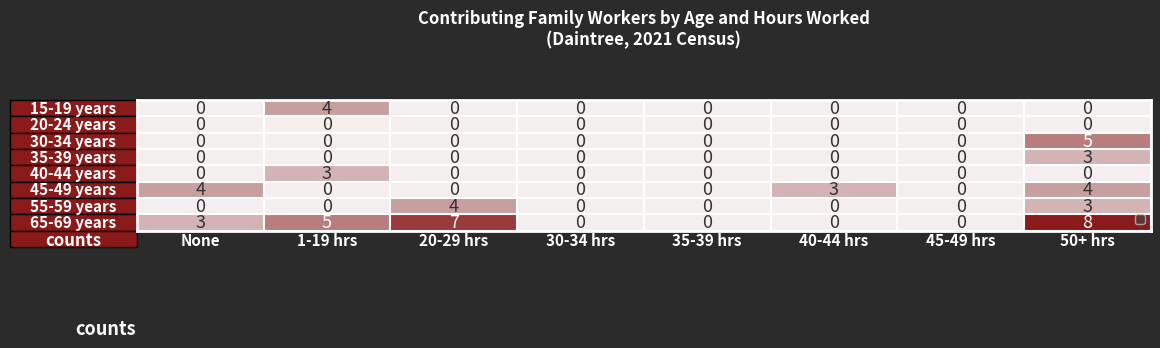

What is the greatest value displayed?

8